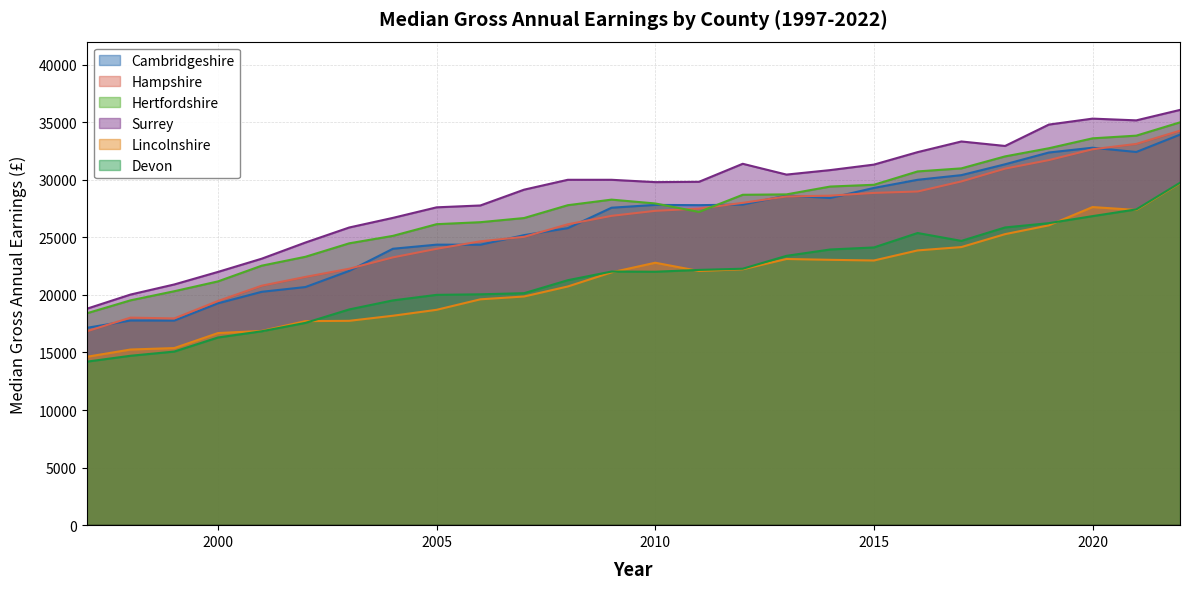

What are all the series names shown in the legend?

Cambridgeshire, Hampshire, Hertfordshire, Surrey, Lincolnshire, Devon